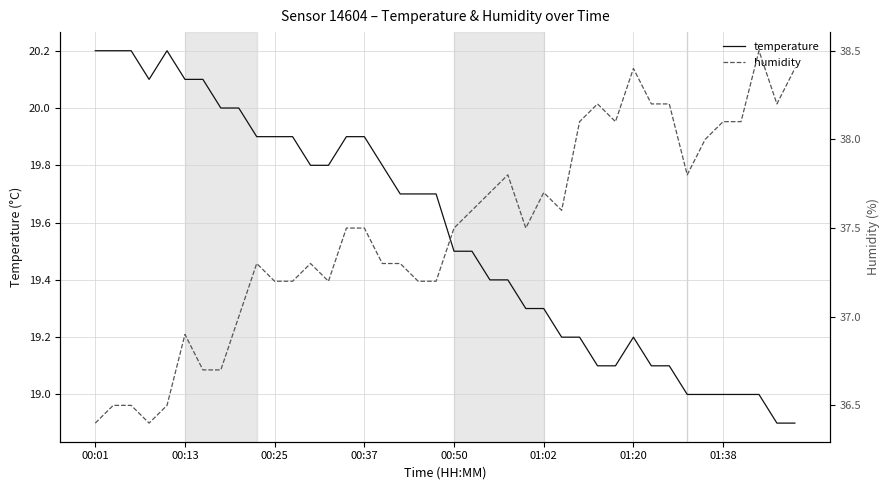

Is this an area chart (filled region under the line)?

No